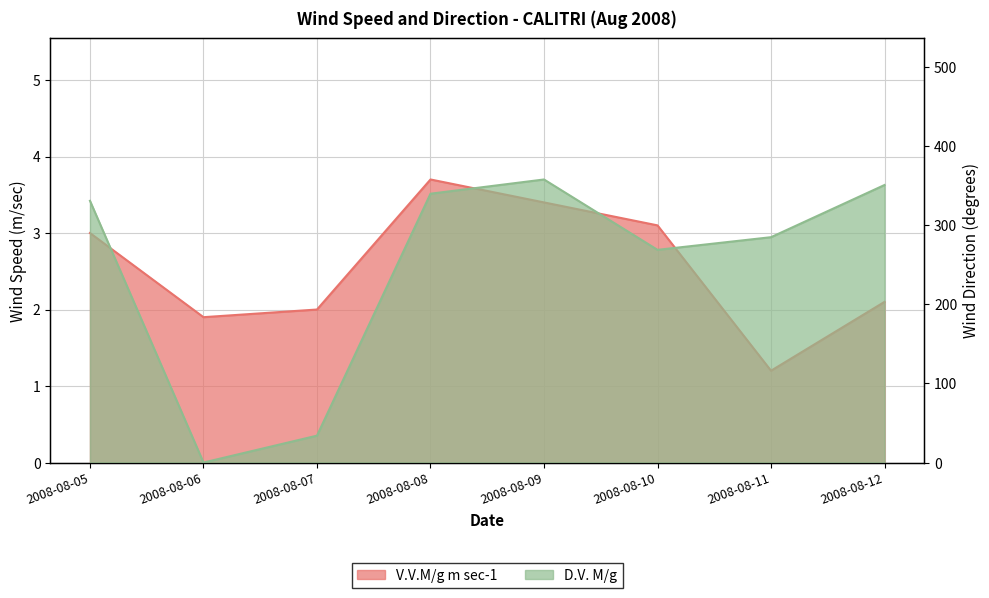

What is the value of the V.V.M/g m sec-1 point at the 2nd from the left?

1.9